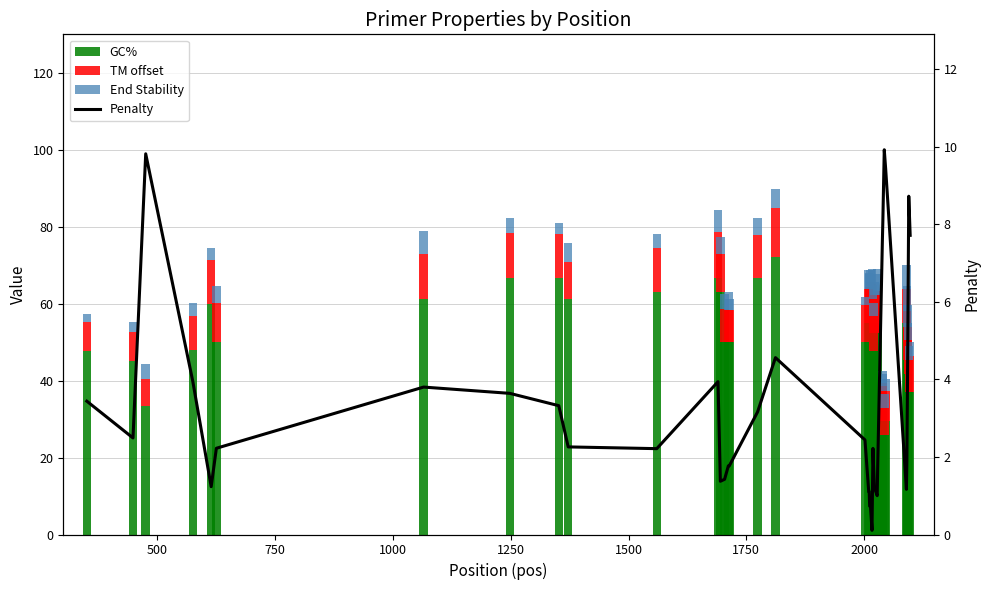

Reading left to right, what are all the values shown in this chart?

GC%: 47.6	45.0	33.3	47.8	60.0	50.0	61.1	66.7	66.7	61.1	63.2	66.7	63.2	50.0	50.0	50.0	66.7	72.2	50.0	55.0	55.0	55.0	55.0	55.0	55.0	52.4	47.6	52.4	52.4	55.0	32.0	29.6	25.9	29.6	55.0	50.0	45.5	41.7	37.0	37.0
TM offset: 7.6	7.5	7.2	9.1	11.2	10.2	11.8	11.6	11.3	9.7	11.2	11.9	9.6	8.6	8.2	8.2	11.2	12.6	9.6	8.9	8.9	9.3	9.3	10.7	10.1	8.8	9.2	9.8	10.0	8.3	7.4	8.9	7.1	7.6	8.8	8.1	8.6	8.9	8.3	9.3
End Stability: 2.1	2.7	3.9	3.2	3.2	4.2	6.1	4.0	3.0	4.9	3.9	5.7	4.5	3.9	4.9	3.0	4.4	5.0	2.3	4.8	4.0	3.5	3.0	3.2	4.0	3.7	3.4	3.5	5.3	5.7	3.2	3.2	3.4	3.2	6.1	6.5	5.7	4.4	3.7	3.7
Penalty: 3.4	2.5	9.8	3.9	1.2	2.2	3.8	3.6	3.3	2.3	2.2	3.9	1.4	1.4	1.8	1.8	3.2	4.6	2.4	1.1	1.1	0.7	0.7	0.7	0.1	2.2	1.8	1.2	1.0	1.7	7.6	8.1	9.9	9.4	1.2	1.9	3.4	5.1	8.7	7.7